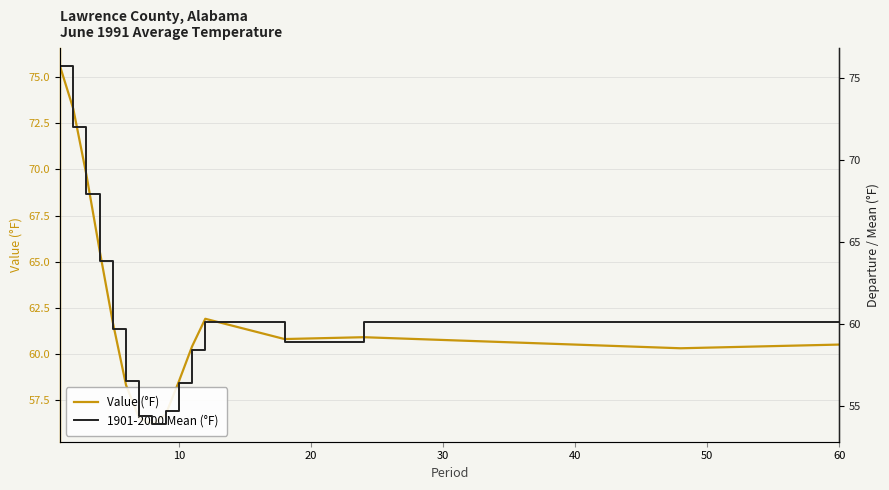

How many data points in Value (°F) are less than 60?

5